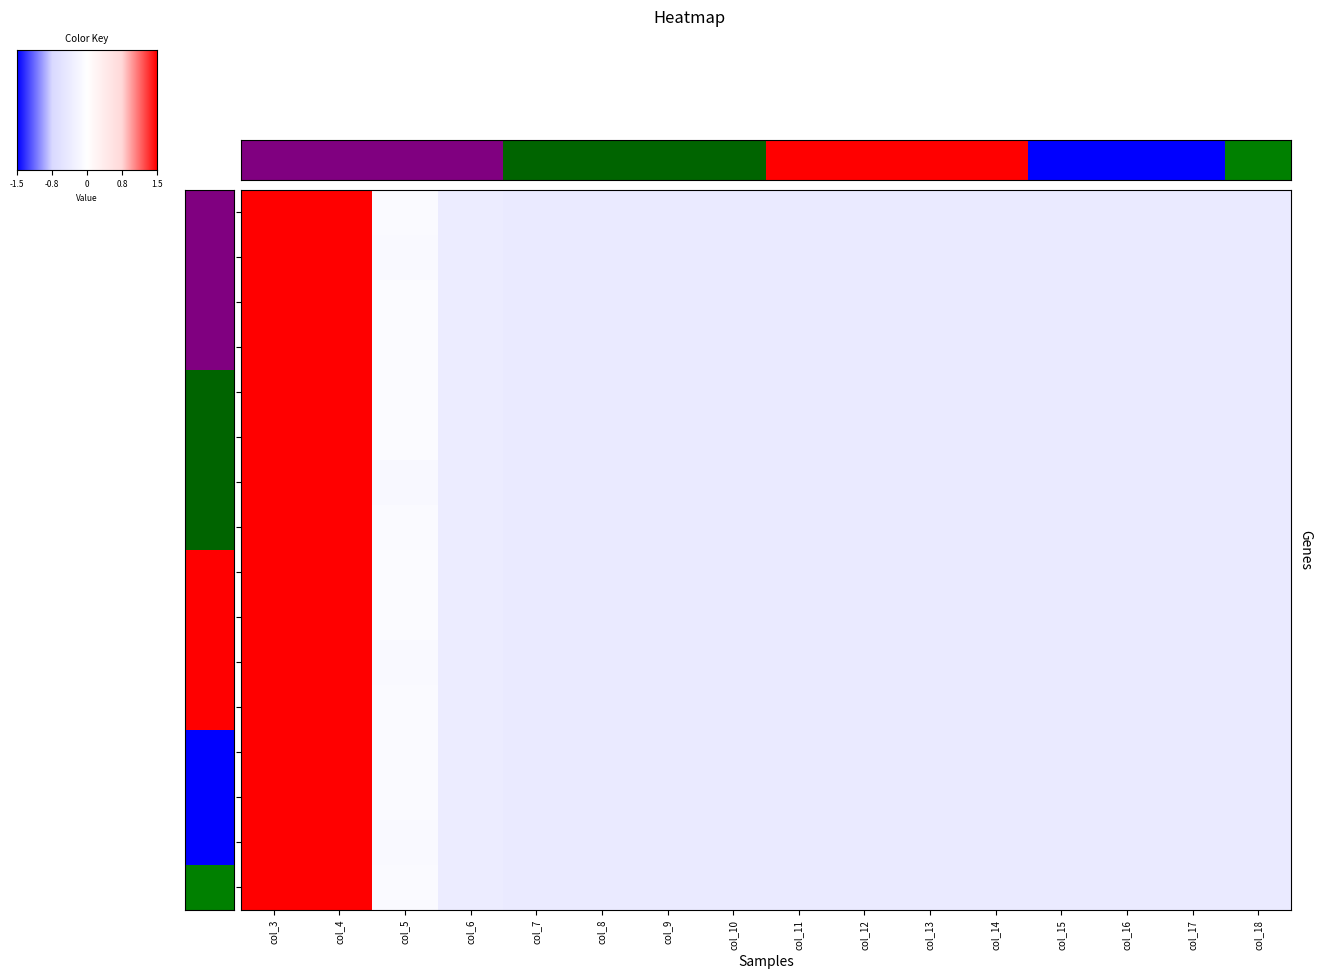

Where is row_5 nearest to the value 1?

col_5